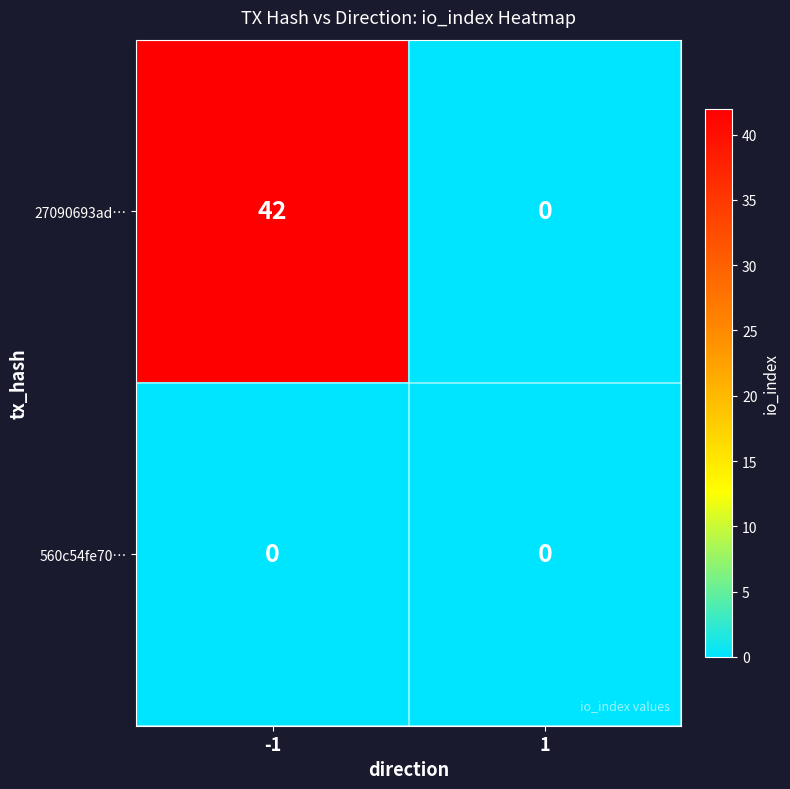

True or false: 560c54fe70… has a value of 0 at 1.

True